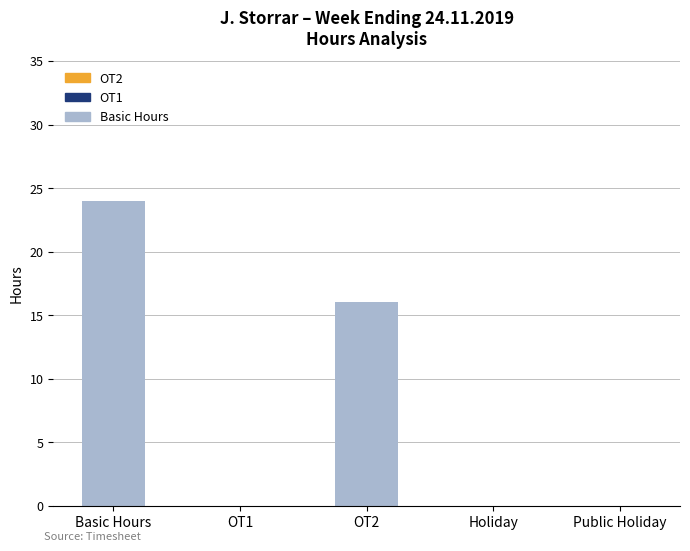

Is it true that the value at Holiday is 8?

False